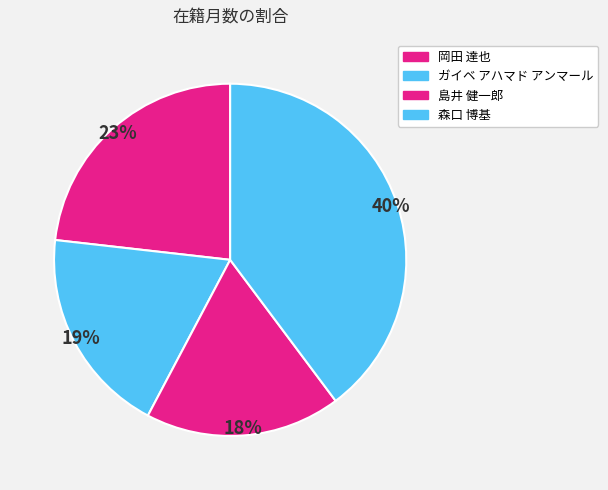

To the nearest percent, what is the average slice percentage?

25%